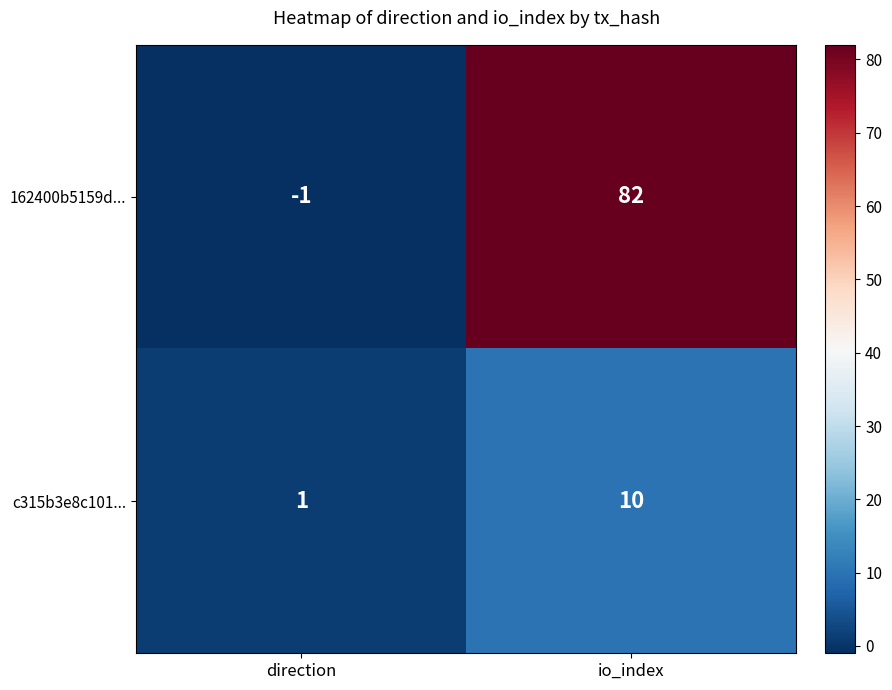

What is the average value of the c315b3e8c101... series?

6